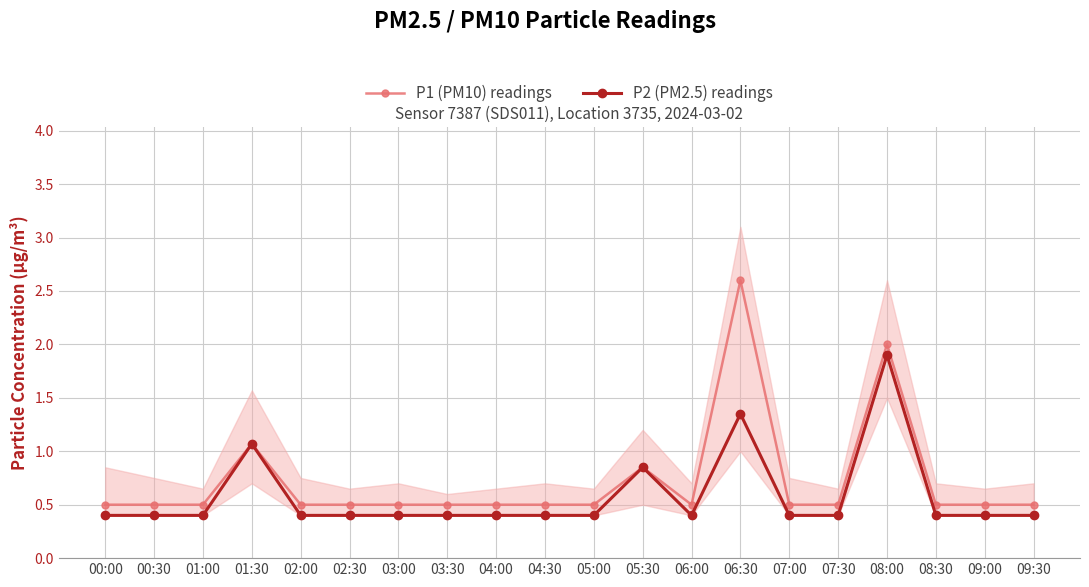

Read the P2 (PM2.5) readings value at 04:30.

0.4